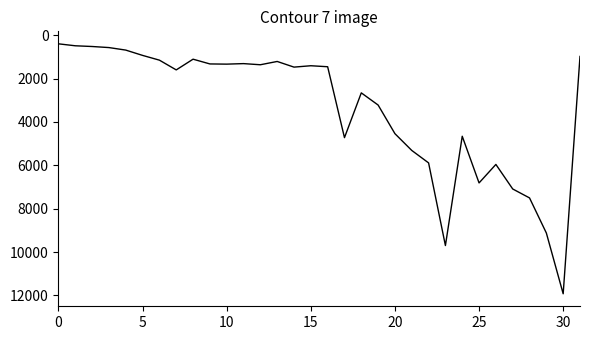

What is the maximum value shown in the chart?

11926.2